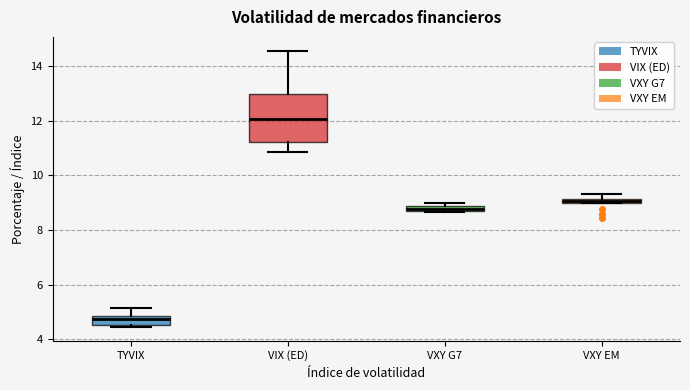

Which box has the lowest median line?

TYVIX